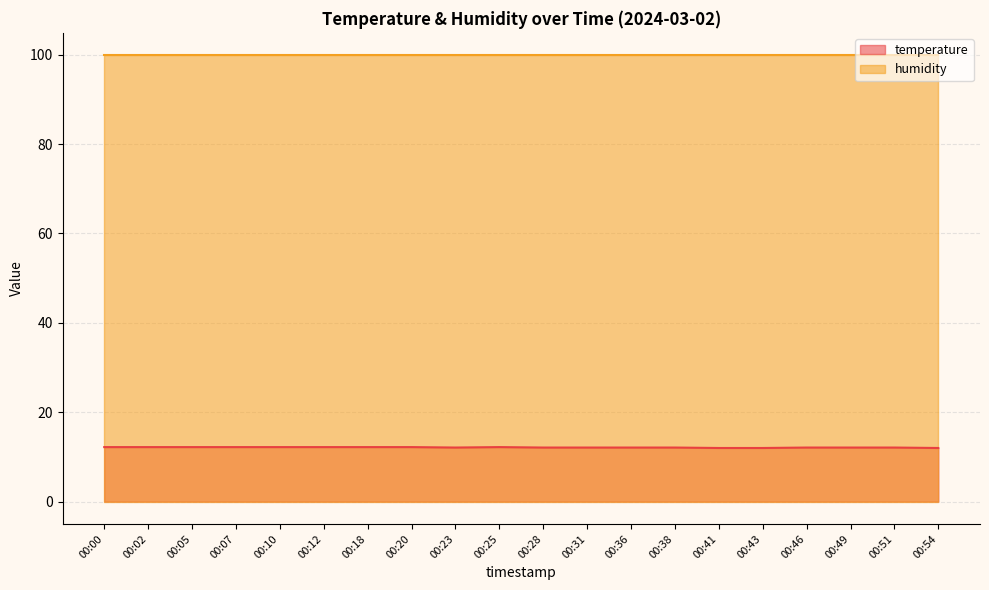

True or false: temperature has a value of 12.0 at 00:43.

True